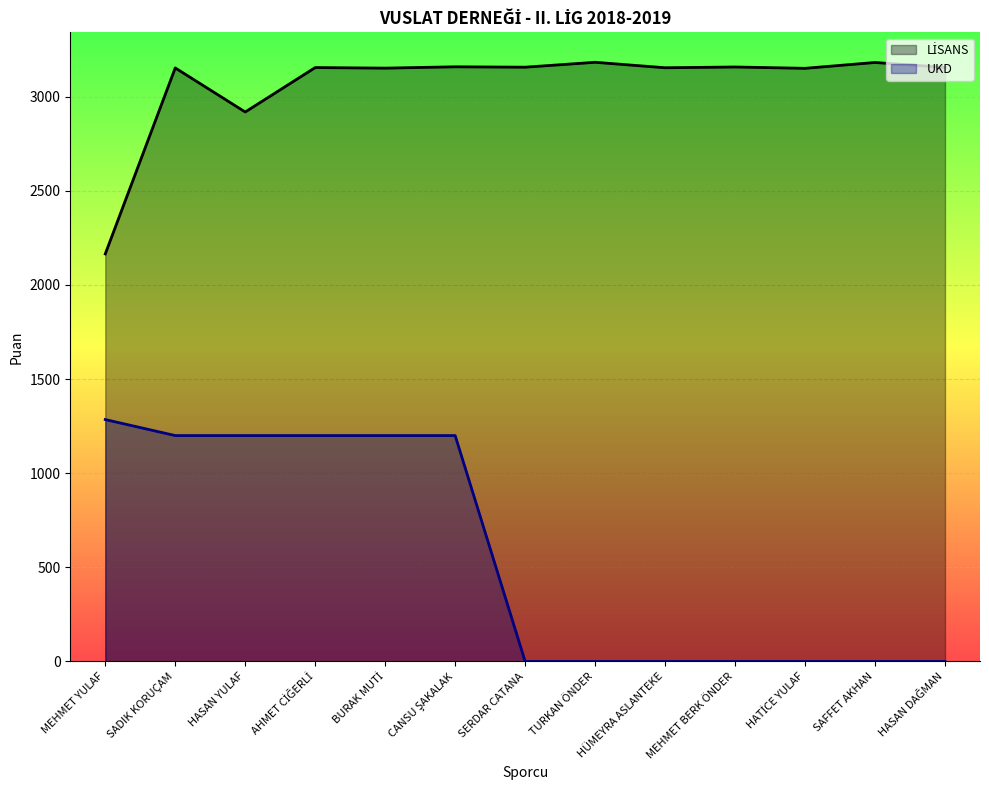

Which label corresponds to the smallest value in the chart?

SERDAR CATANA